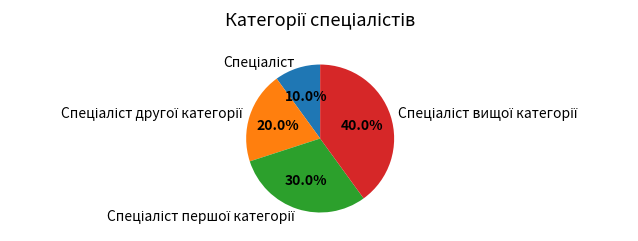

Is there a majority slice in this chart?

No